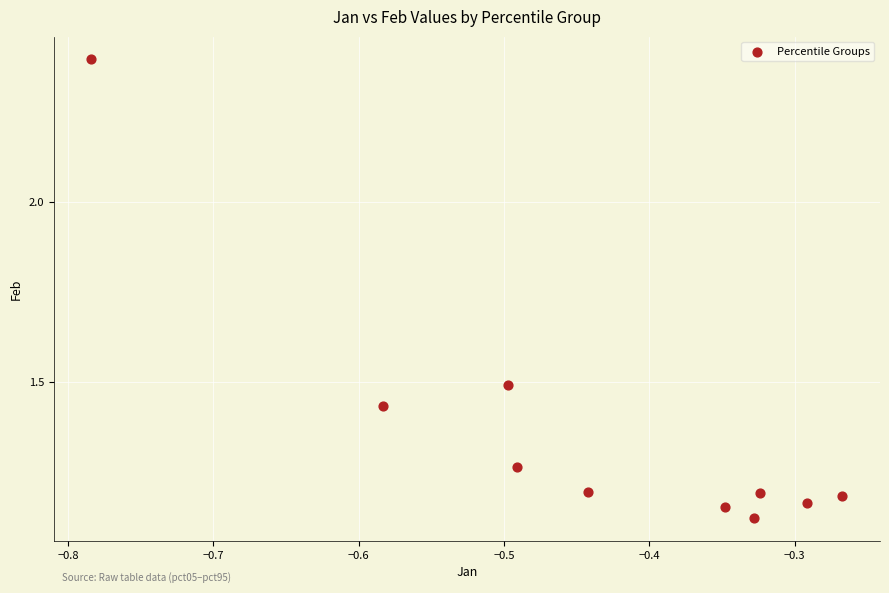

What is the average X value?

-0.4